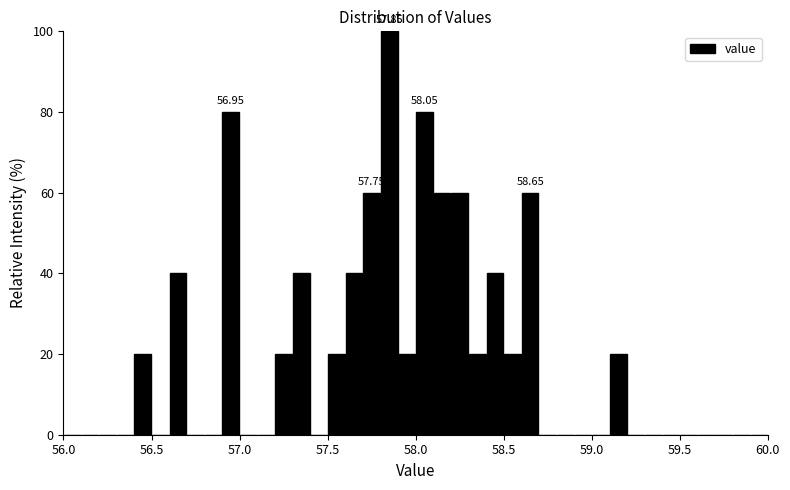

Read against the x-axis, roughly where is the centre of the tallest bar?

57.85